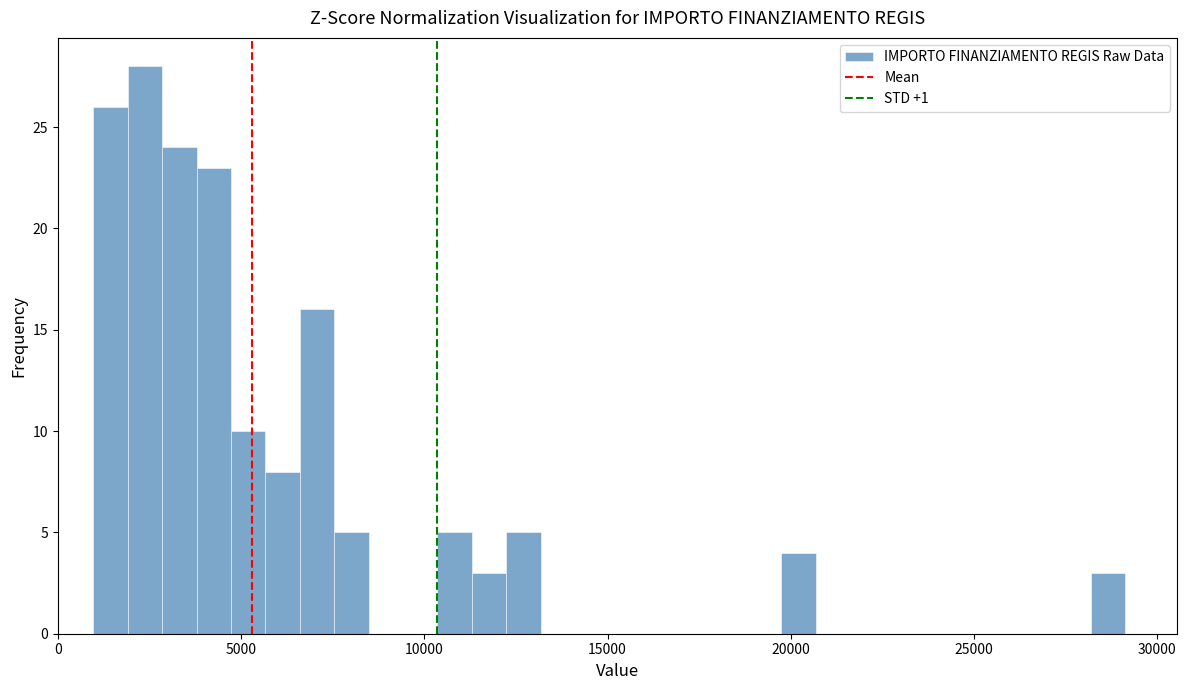

Around what value on the x-axis is the tallest bar? Give the approximate position of its centre, as read against the axis.

2500